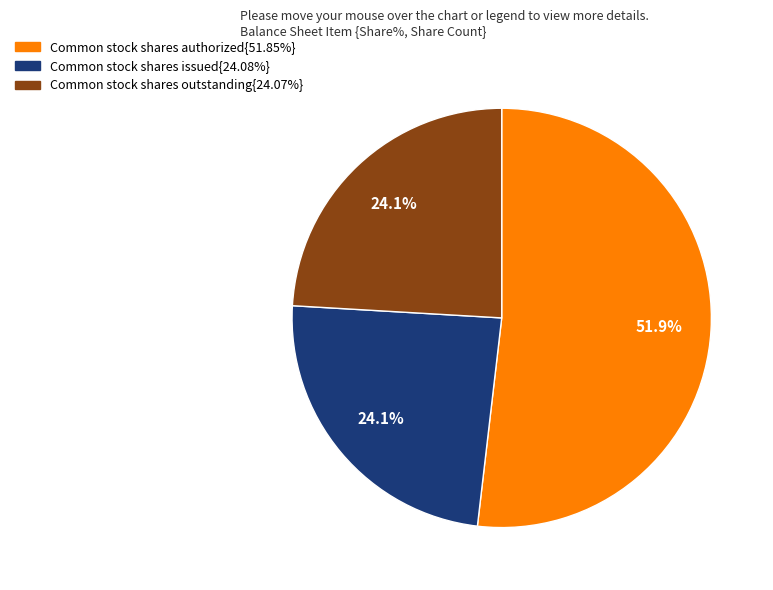

Is there a majority slice in this chart?

Yes